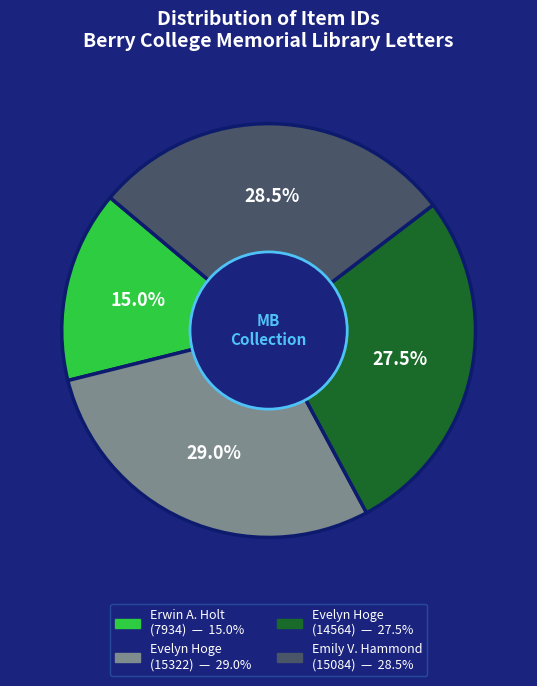

Is there any slice that represents more than half of the pie?

No